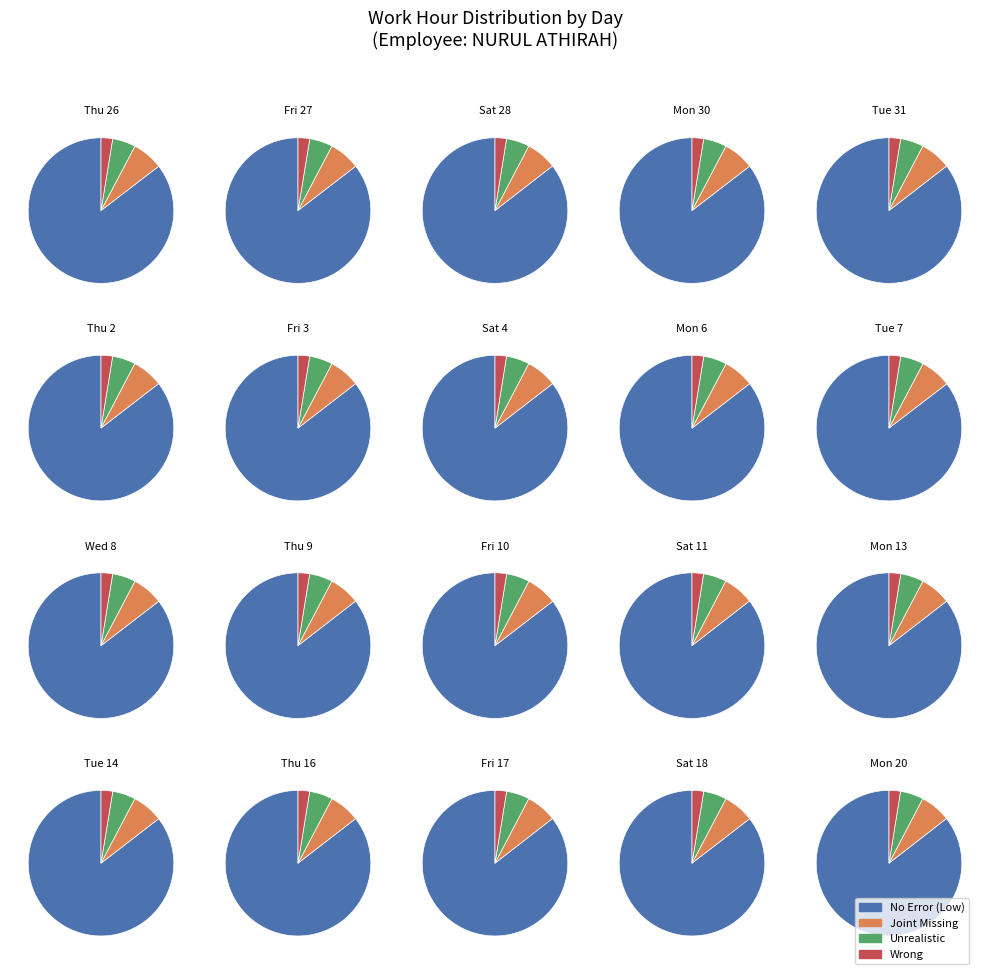

True or false: 8 accounts for 1% of the total.

False